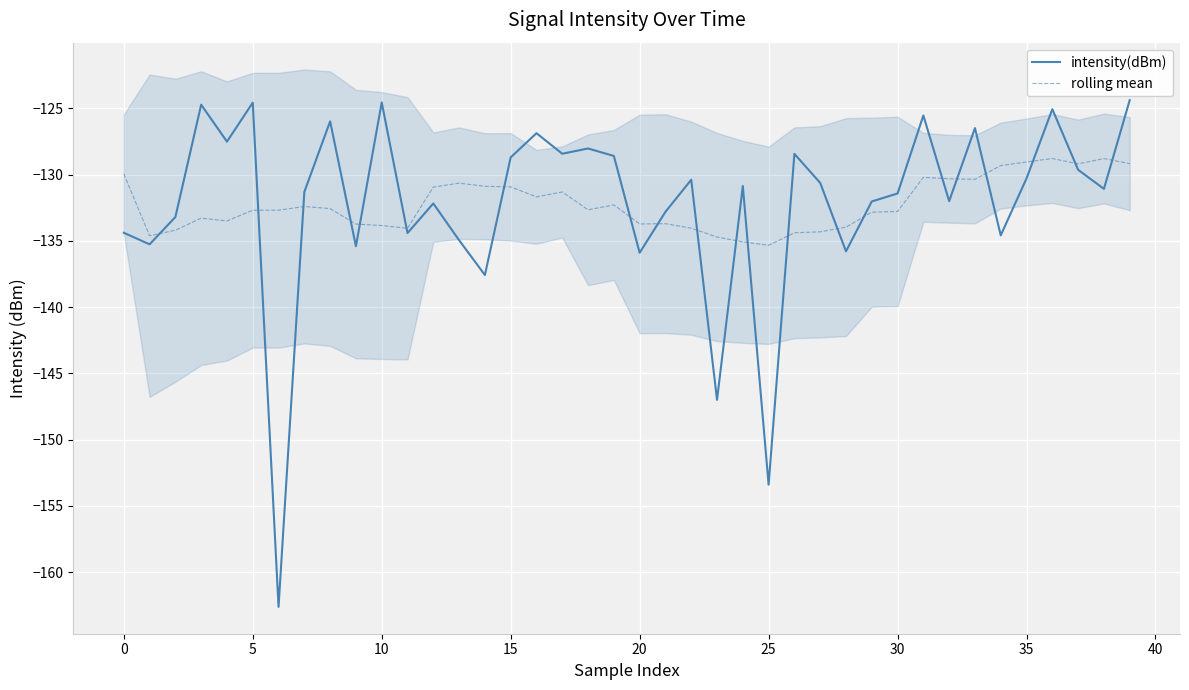

What is the lowest value of the rolling mean series?

-135.3